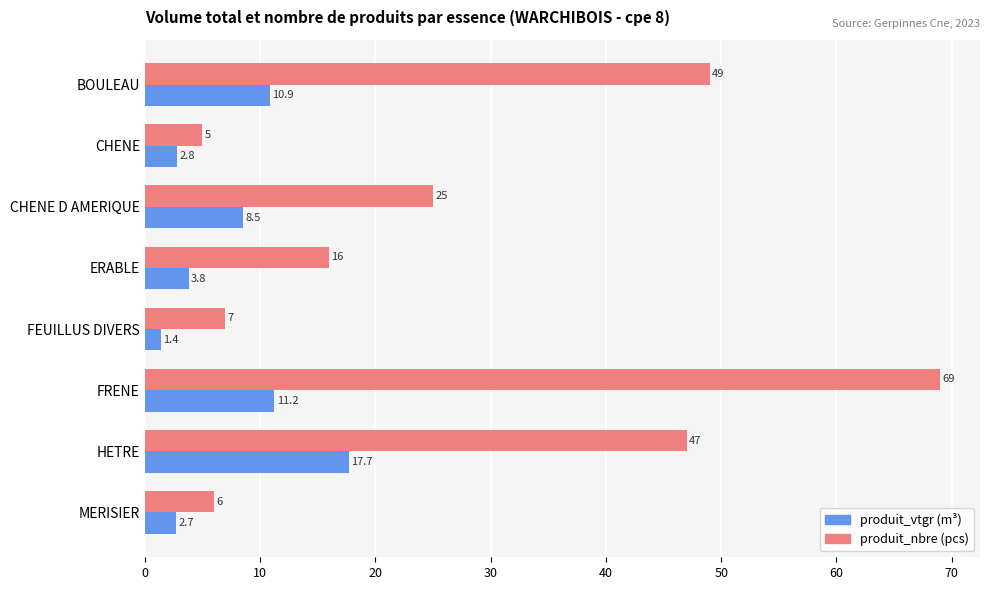

What is the greatest value displayed?

69.0